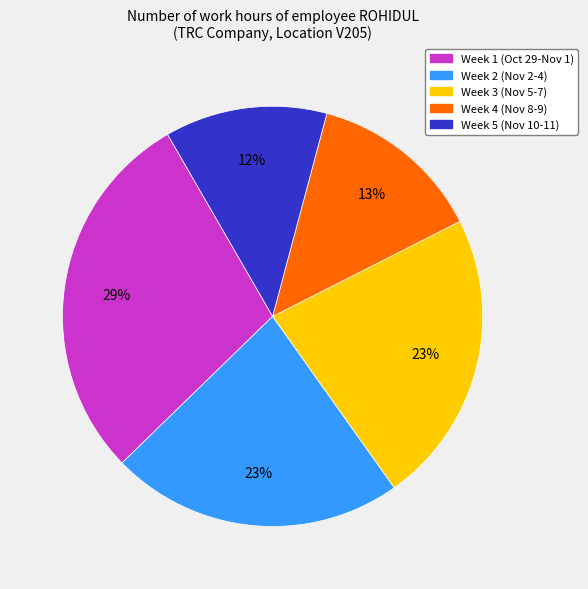

To the nearest percent, what is the average slice percentage?

20%